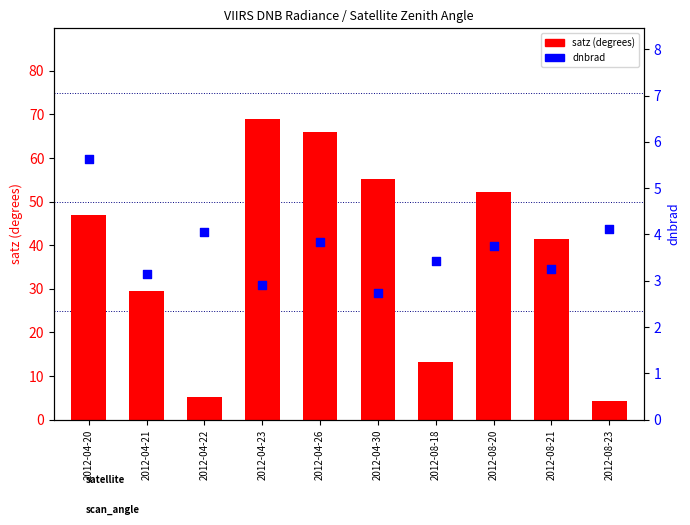

Which series contains the highest Y value?

satz (degrees)